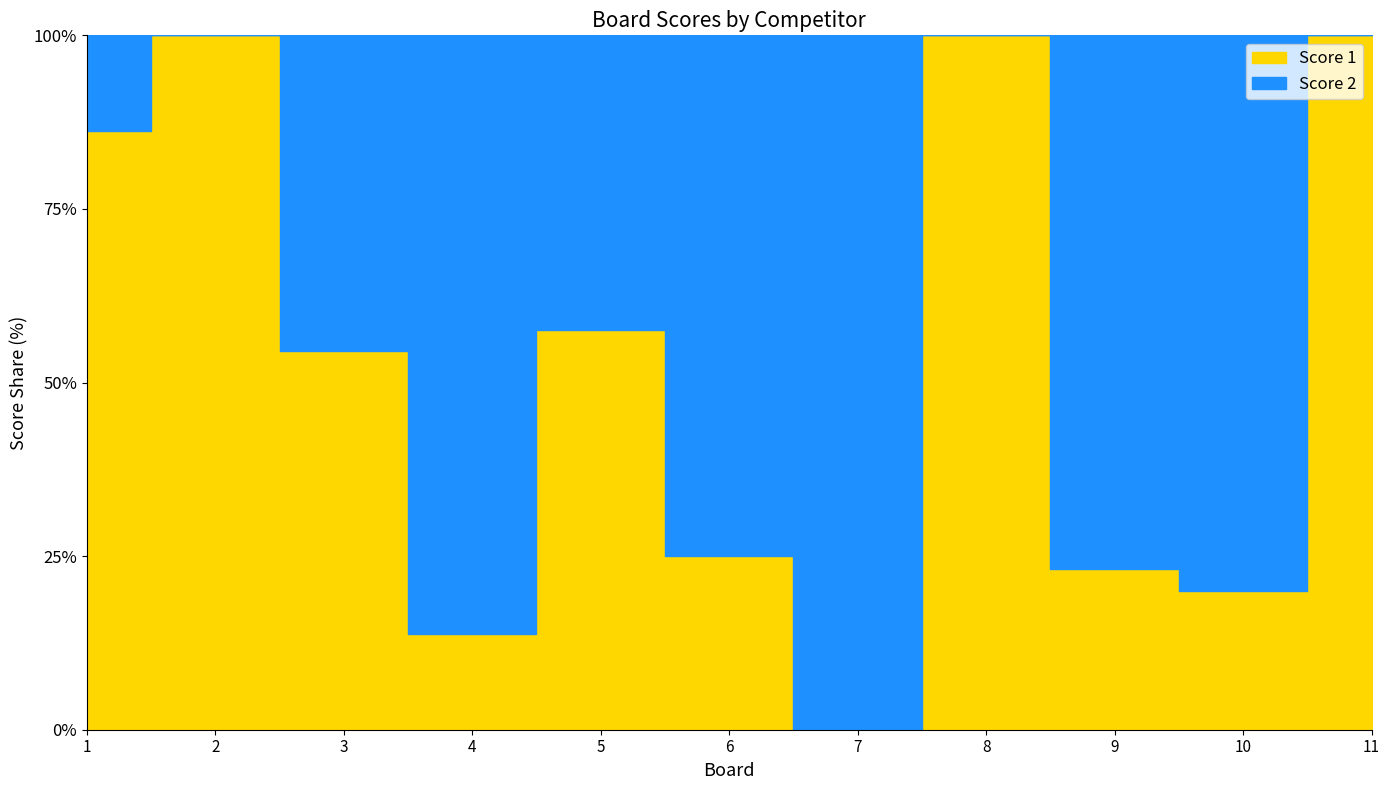

True or false: Score 2 has a value of 14 at 5.

True